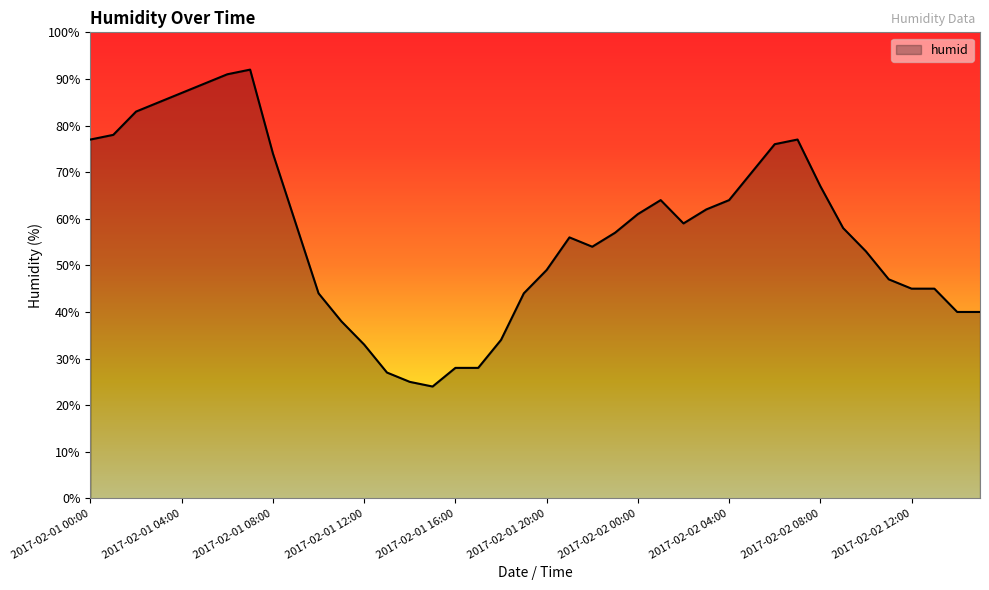

What is the difference between the maximum and minimum values?

68